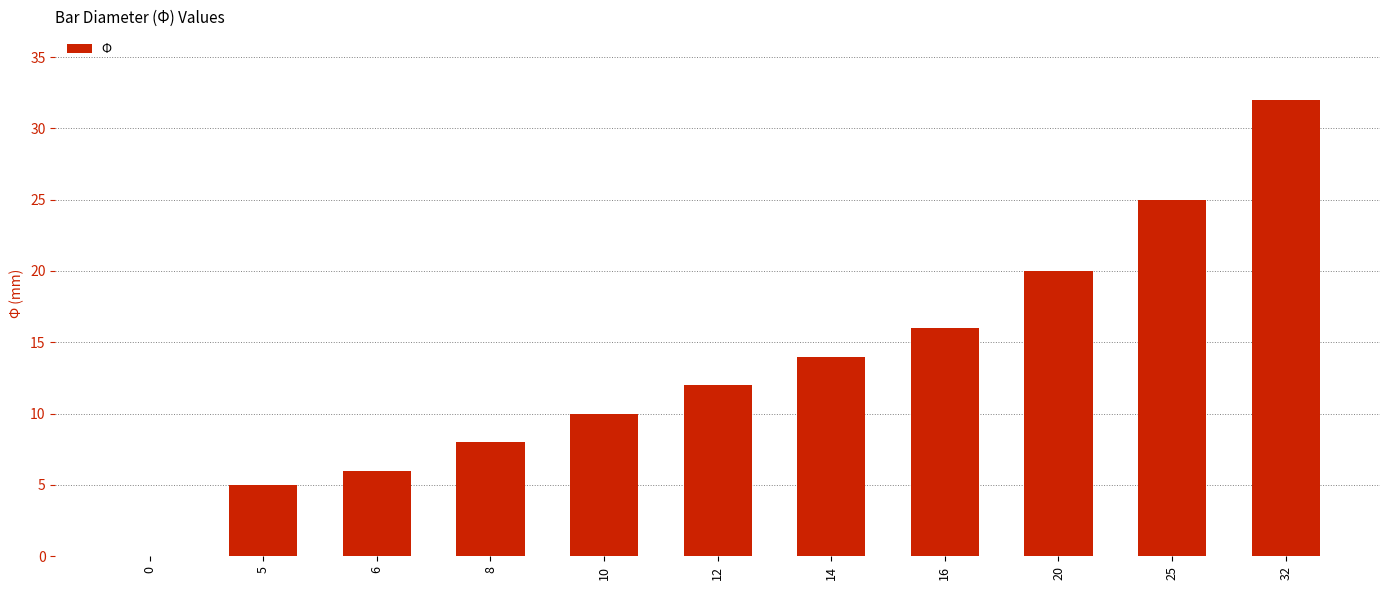

The chart shows a value of 32 at 32. True or false?

True